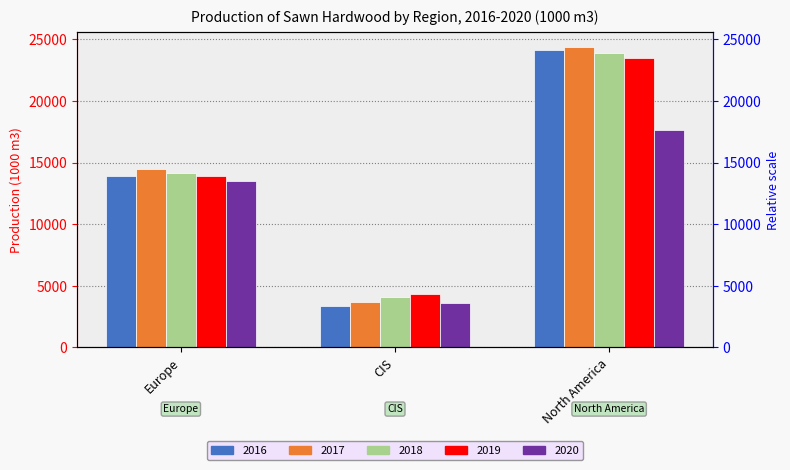

What is the sum of all 2016 values?

41395.0